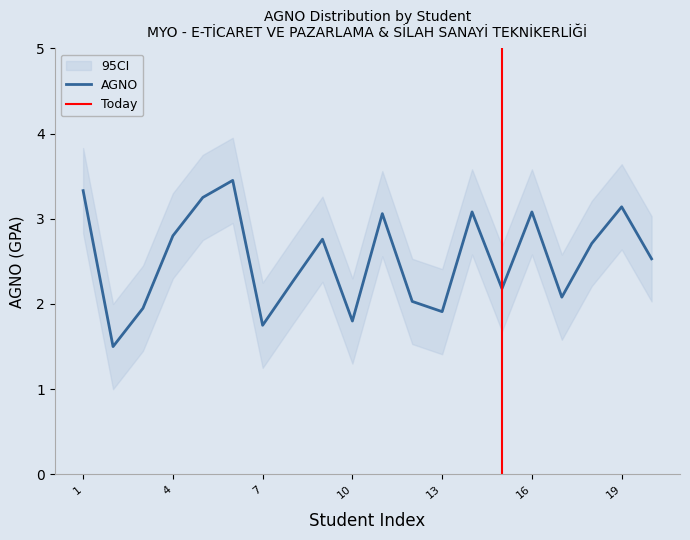

Reading right to left, extract all data points from this chart.

AGNO: 2.5	3.1	2.7	2.1	3.1	2.2	3.1	1.9	2.0	3.1	1.8	2.8	2.3	1.8	3.5	3.2	2.8	1.9	1.5	3.3
Upper CI: 3.0	3.6	3.2	2.6	3.6	2.7	3.6	2.4	2.5	3.6	2.3	3.3	2.8	2.2	4.0	3.8	3.3	2.5	2.0	3.8
Lower CI: 2.0	2.6	2.2	1.6	2.6	1.7	2.6	1.4	1.5	2.6	1.3	2.3	1.8	1.2	3.0	2.8	2.3	1.4	1.0	2.8